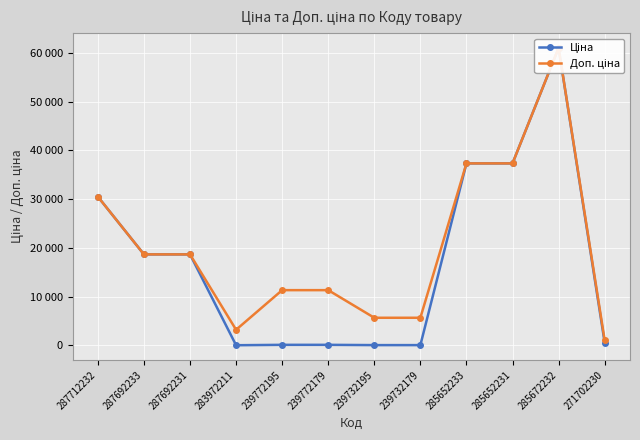

Is it true that Ціна equals 188.1 at 239772195?

False